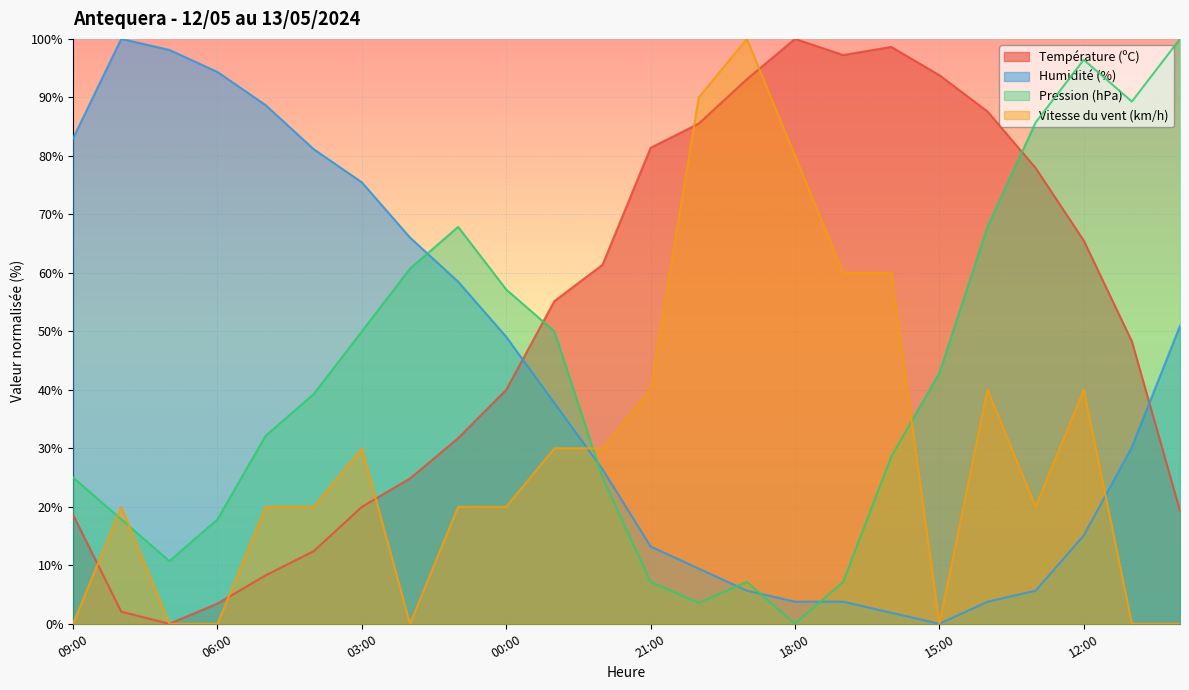

What is the value of the Pression (hPa) point at the 3rd from the left?

10.7